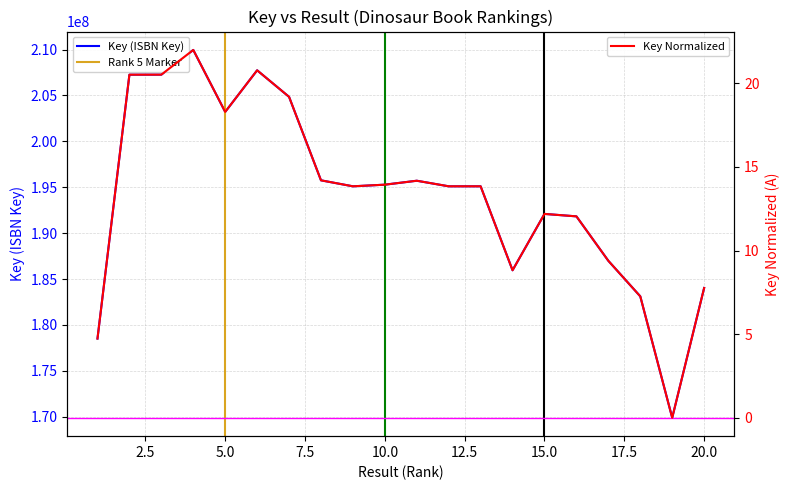

What is the greatest value displayed?

209960980